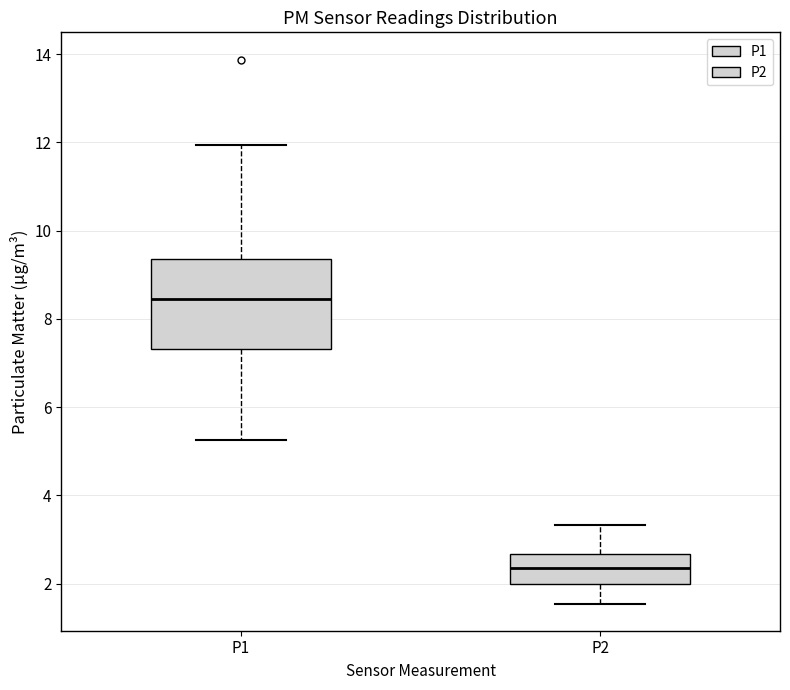

Reading left to right, read every box against the y-axis: the position of its median line, the range the box covers, and the ends of its whiskers. The values are not printed on the chart, so give them approximately, as read against the axis.

P1: median 8.4, box 7.4 to 9.4, whiskers 5.2 to 12.0
P2: median 2.4, box 2.0 to 2.6, whiskers 1.6 to 3.4